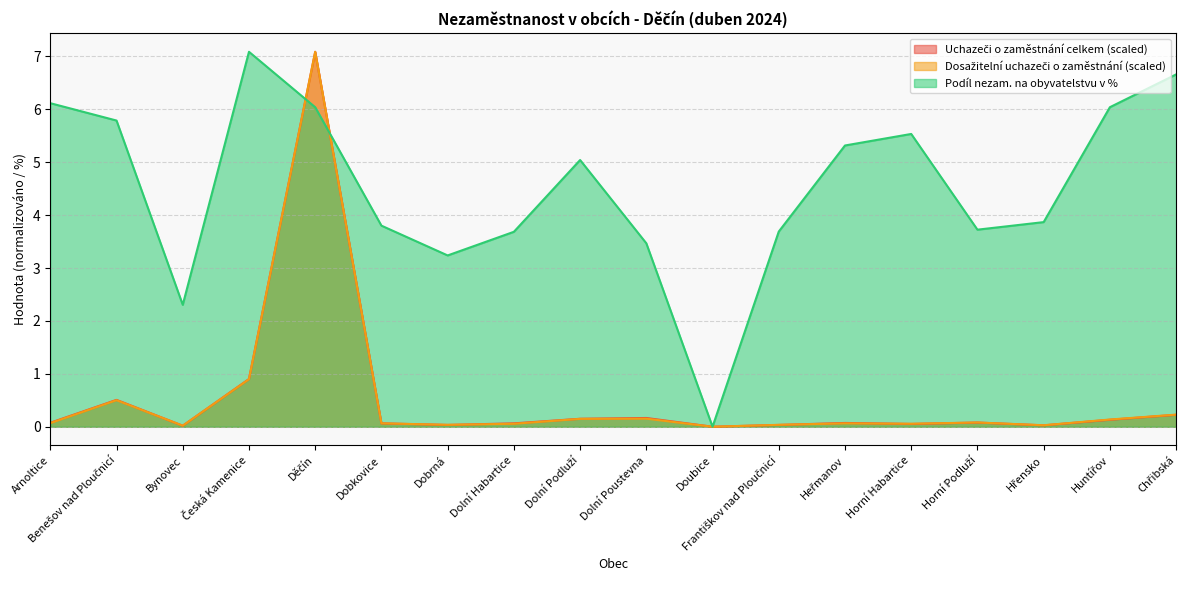

What is the value of the Podíl nezam. na obyvatelstvu v % point at the 8th from the left?

3.7